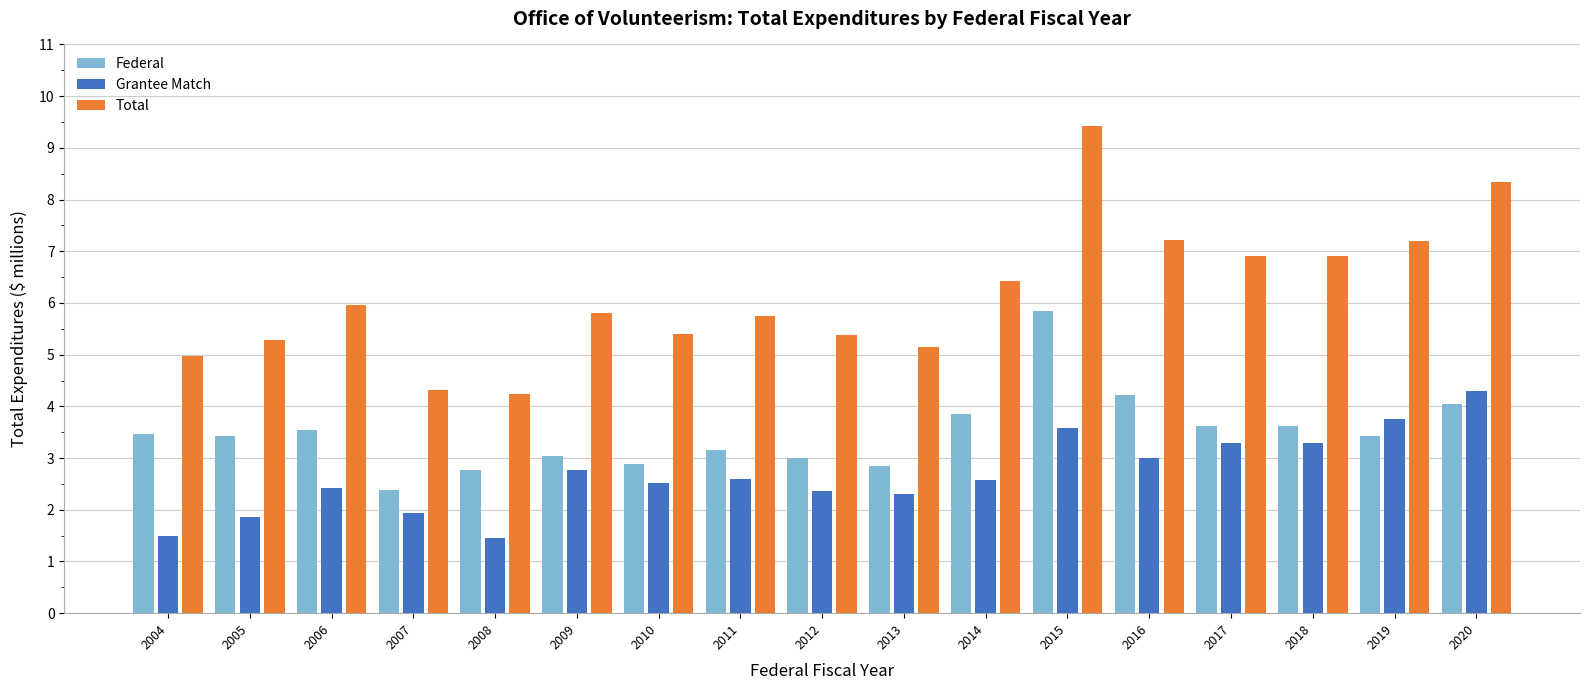

True or false: Total has a value of 16.3 at 2015.

False